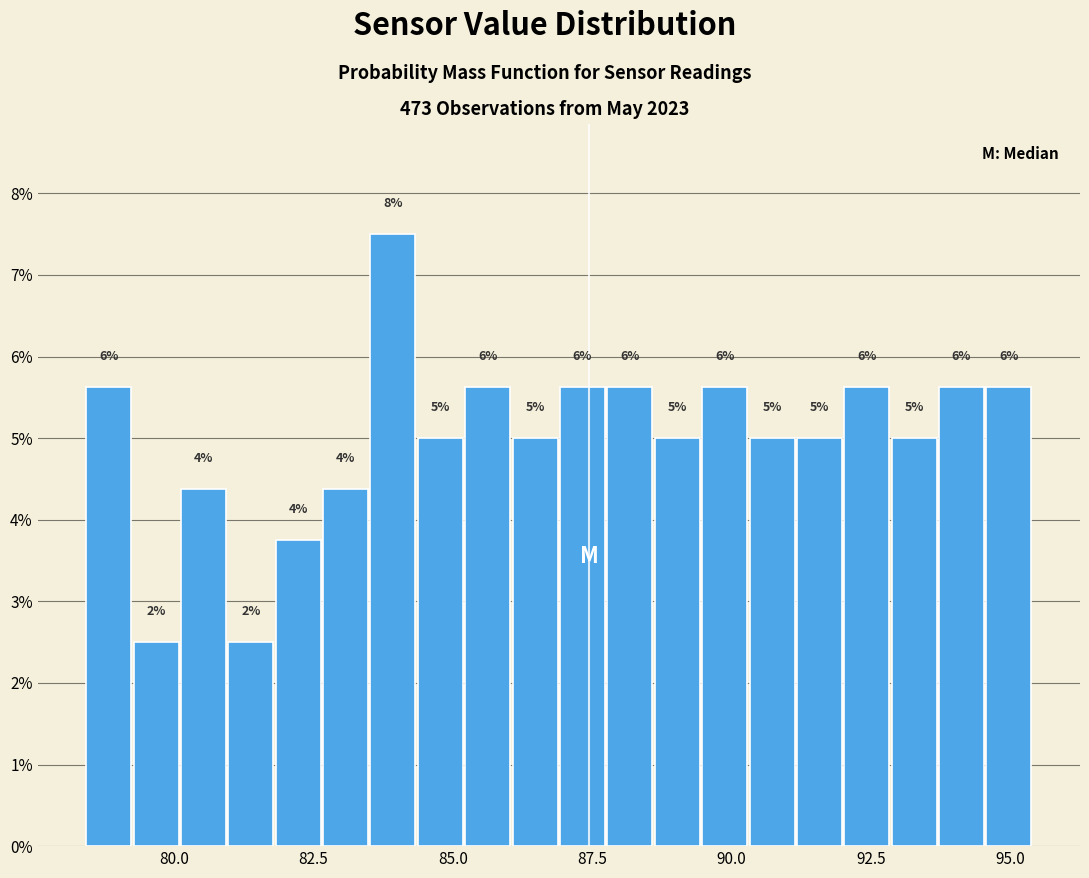

Read against the x-axis, roughly where is the centre of the tallest bar?

84.0